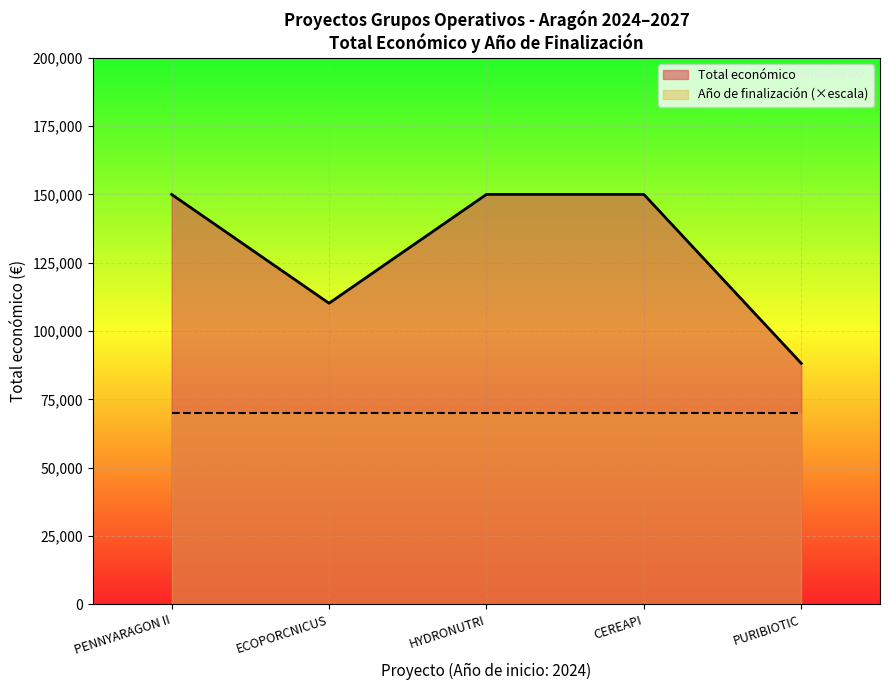

Where is the first local minimum?

ECOPORCNICUS